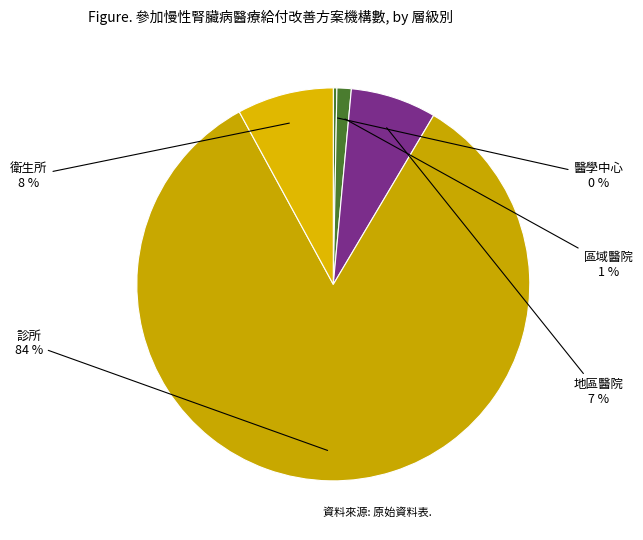

Is there any slice that represents more than half of the pie?

Yes